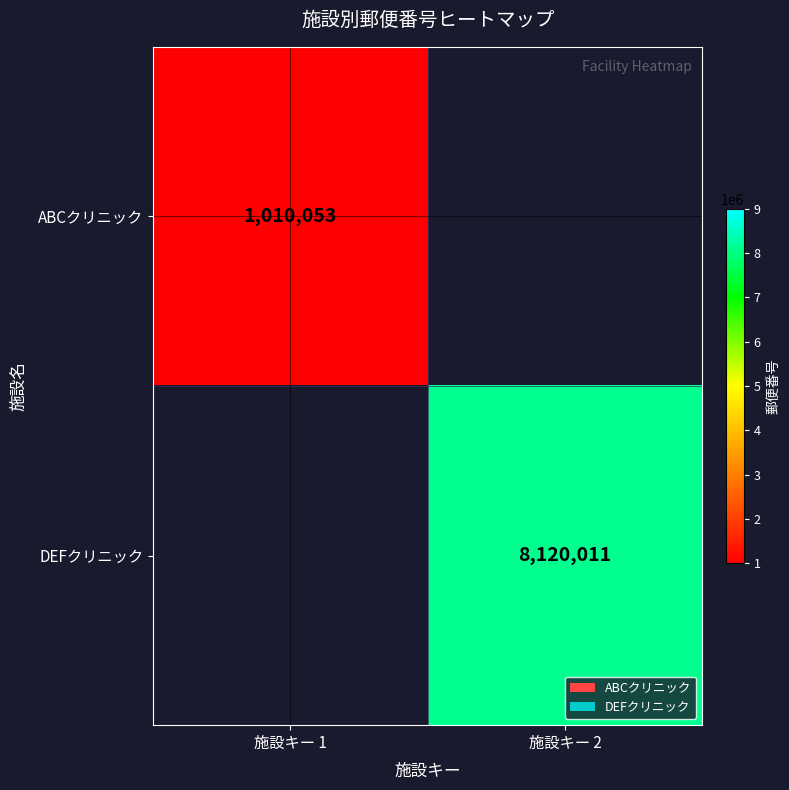

The value of ABCクリニック at 施設キー 1 is 339480. True or false?

False